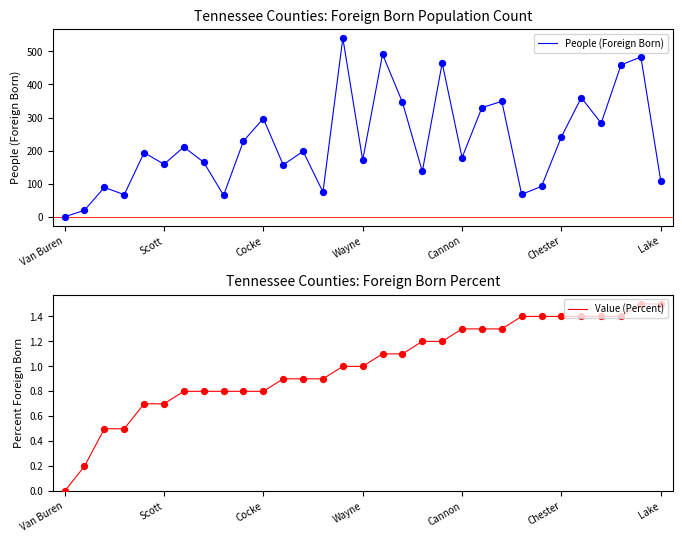

What is the total value across all series at 22?

350.3